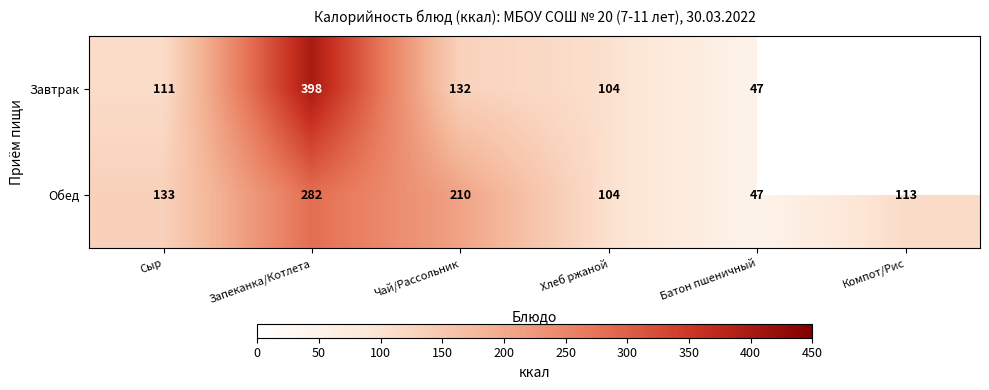

What is the spread (max minus min) of values at Сыр?

22